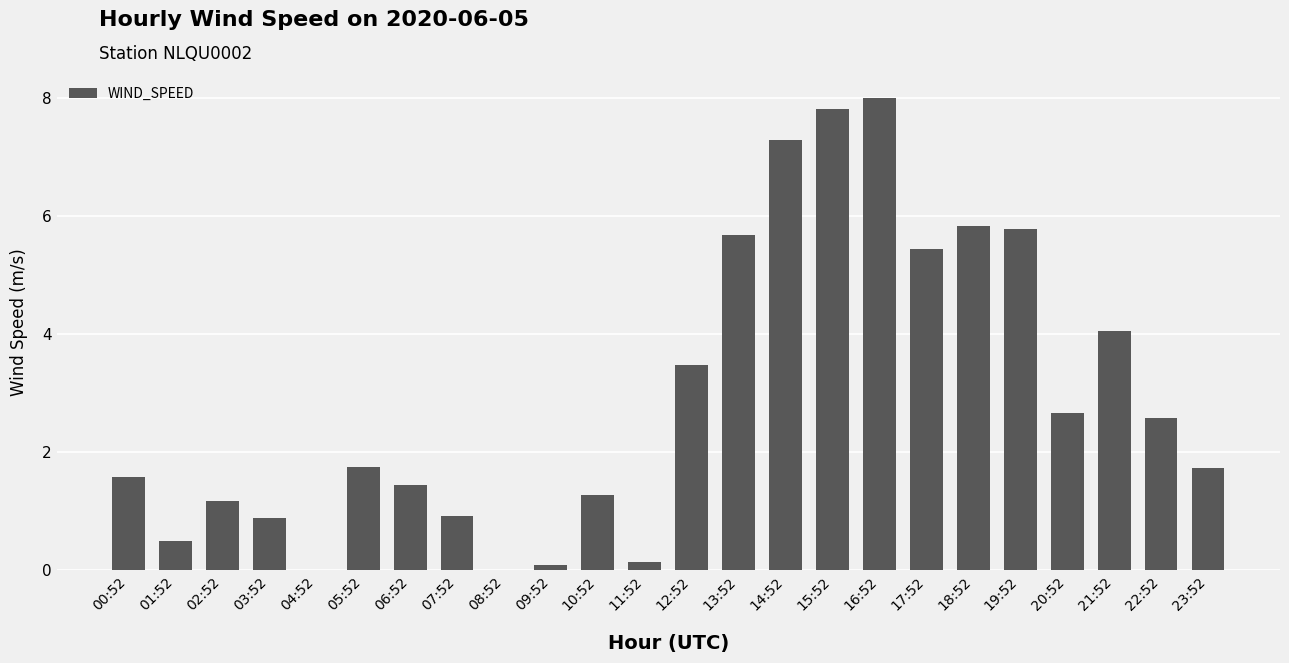

What is the change in value from 04:52 to 16:52?

+8.0